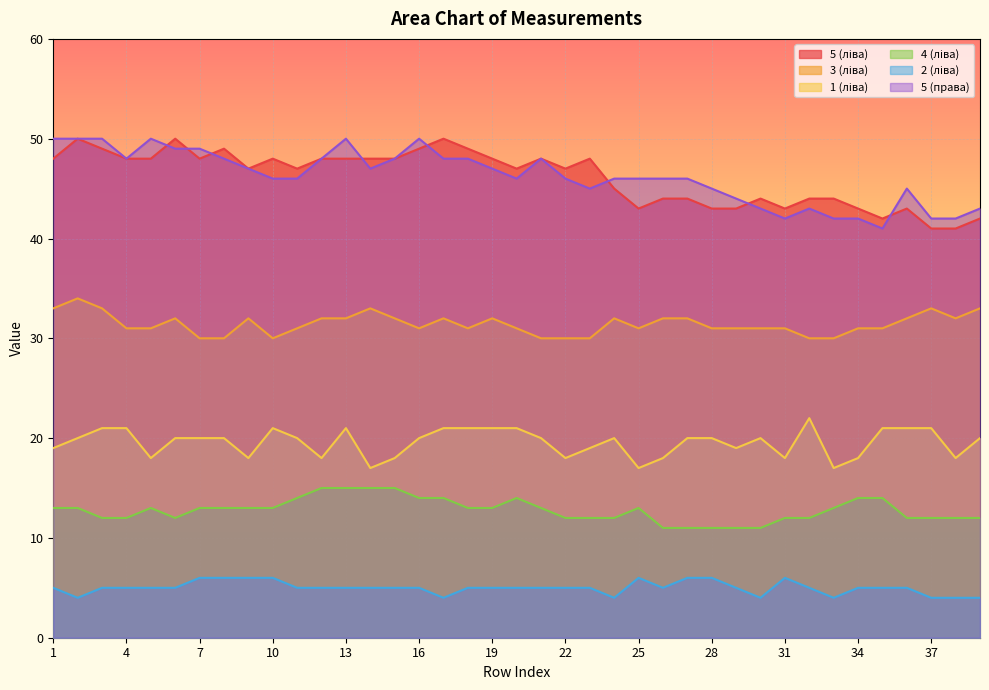

Reading right to left, extract all data points from this chart.

5 (ліва): 42	41	41	43	42	43	44	44	43	44	43	43	44	44	43	45	48	47	48	47	48	49	50	49	48	48	48	48	47	48	47	49	48	50	48	48	49	50	48
3 (ліва): 33	32	33	32	31	31	30	30	31	31	31	31	32	32	31	32	30	30	30	31	32	31	32	31	32	33	32	32	31	30	32	30	30	32	31	31	33	34	33
1 (ліва): 20	18	21	21	21	18	17	22	18	20	19	20	20	18	17	20	19	18	20	21	21	21	21	20	18	17	21	18	20	21	18	20	20	20	18	21	21	20	19
4 (ліва): 12	12	12	12	14	14	13	12	12	11	11	11	11	11	13	12	12	12	13	14	13	13	14	14	15	15	15	15	14	13	13	13	13	12	13	12	12	13	13
2 (ліва): 4	4	4	5	5	5	4	5	6	4	5	6	6	5	6	4	5	5	5	5	5	5	4	5	5	5	5	5	5	6	6	6	6	5	5	5	5	4	5
5 (права): 43	42	42	45	41	42	42	43	42	43	44	45	46	46	46	46	45	46	48	46	47	48	48	50	48	47	50	48	46	46	47	48	49	49	50	48	50	50	50